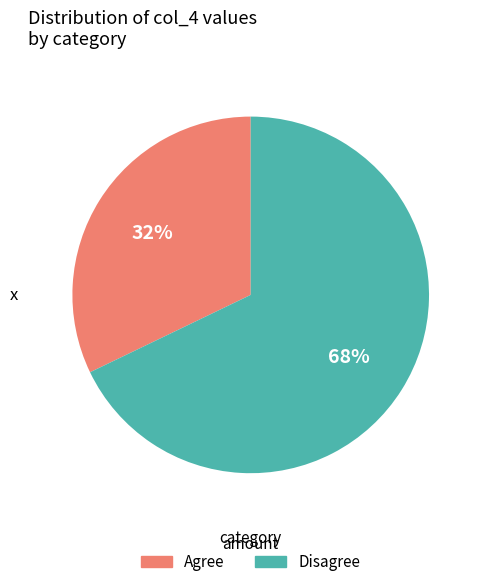

Is there any slice that represents more than half of the pie?

Yes